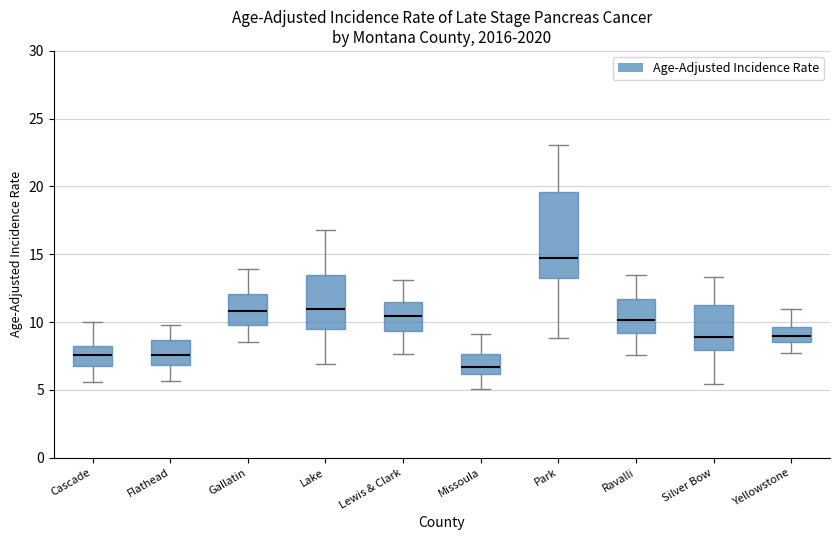

Which box's median line is the highest?

Park